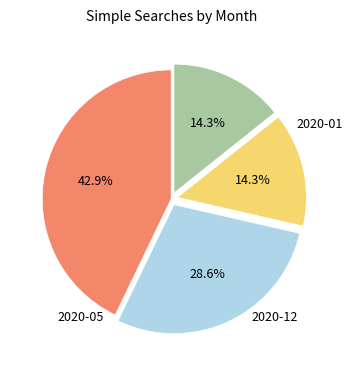

To the nearest percent, what is the average slice percentage?

25%